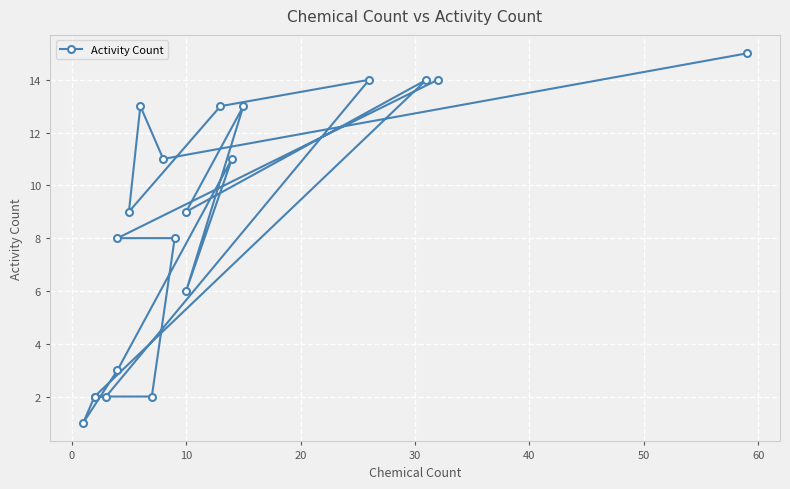

Count the number of values greater than 9.

9